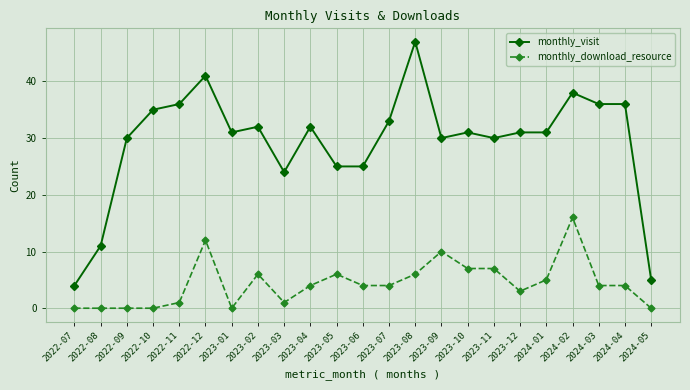

What is the approximate value of monthly_download_resource at 2023-08, to the nearest 10?

10